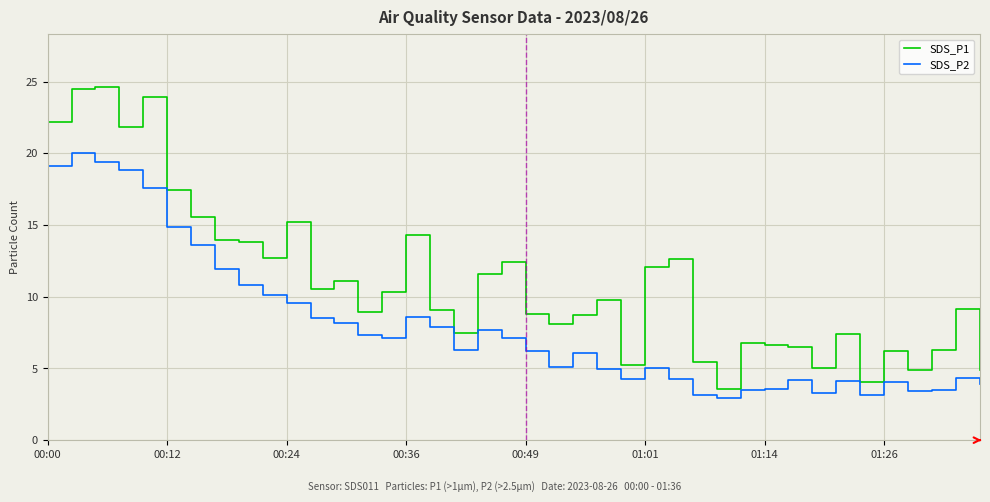

What is the difference between the maximum and minimum values in the SDS_P1 series?

21.0